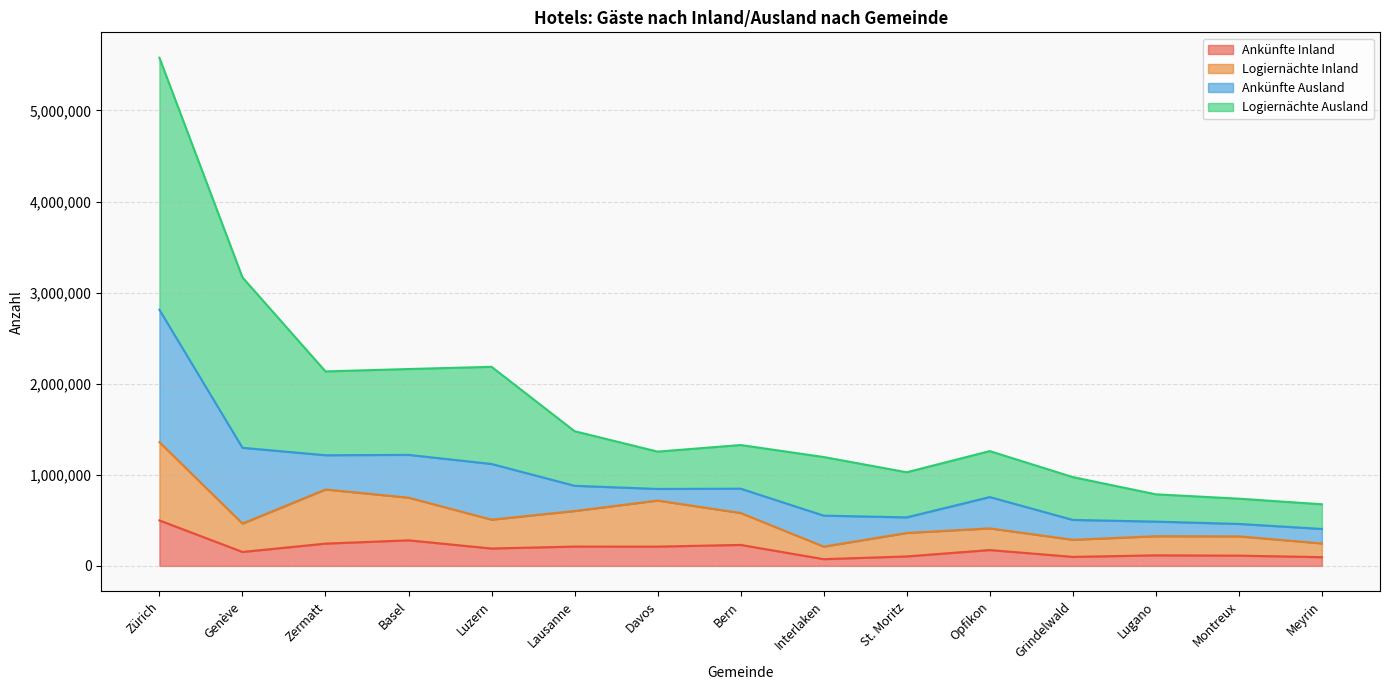

True or false: Logiernächte Ausland and Ankünfte Inland intersect in this chart.

False